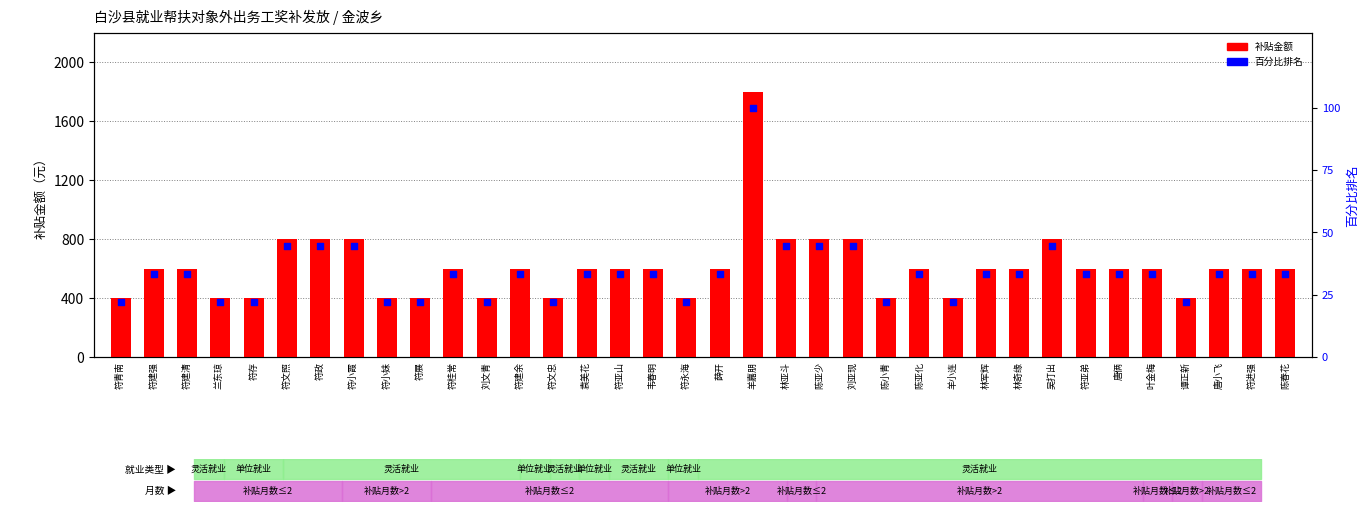

What is the total value across all series at 符文忠?

422.2